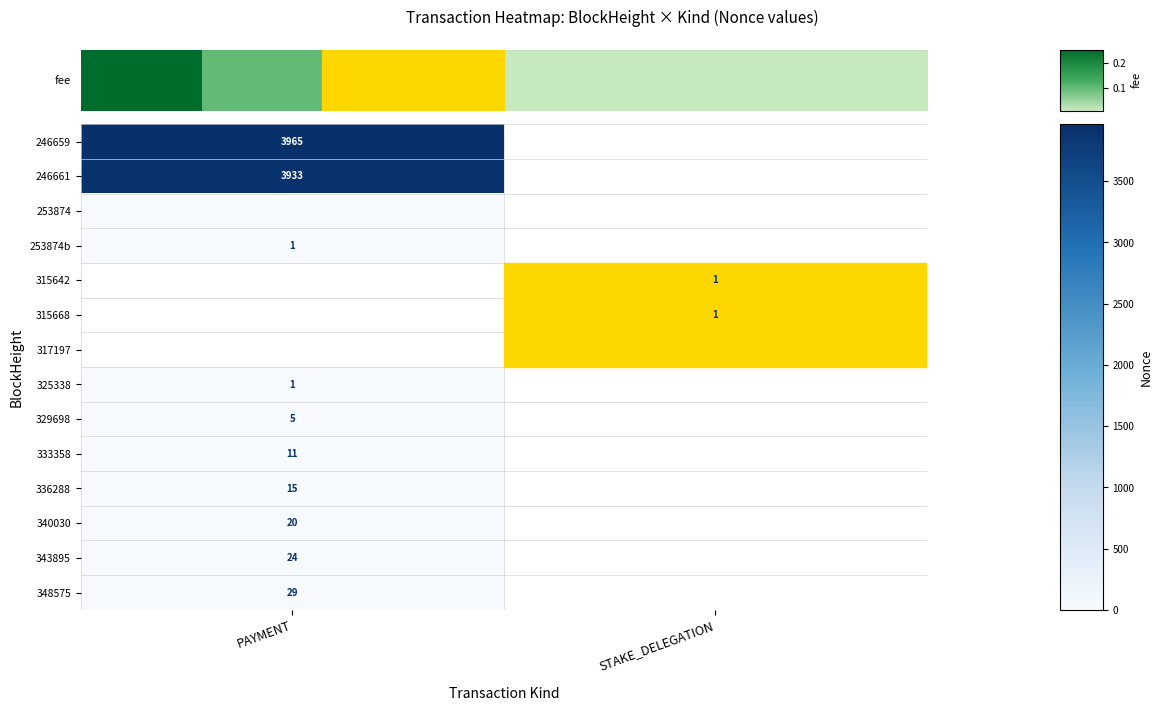

Is the value of 336288 at PAYMENT greater than the value of 325338 at PAYMENT?

Yes